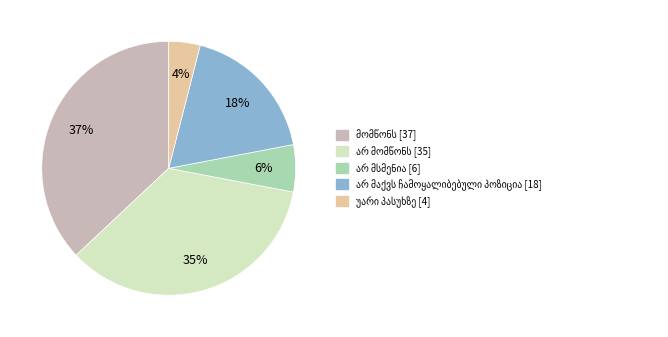

Is there a majority slice in this chart?

No